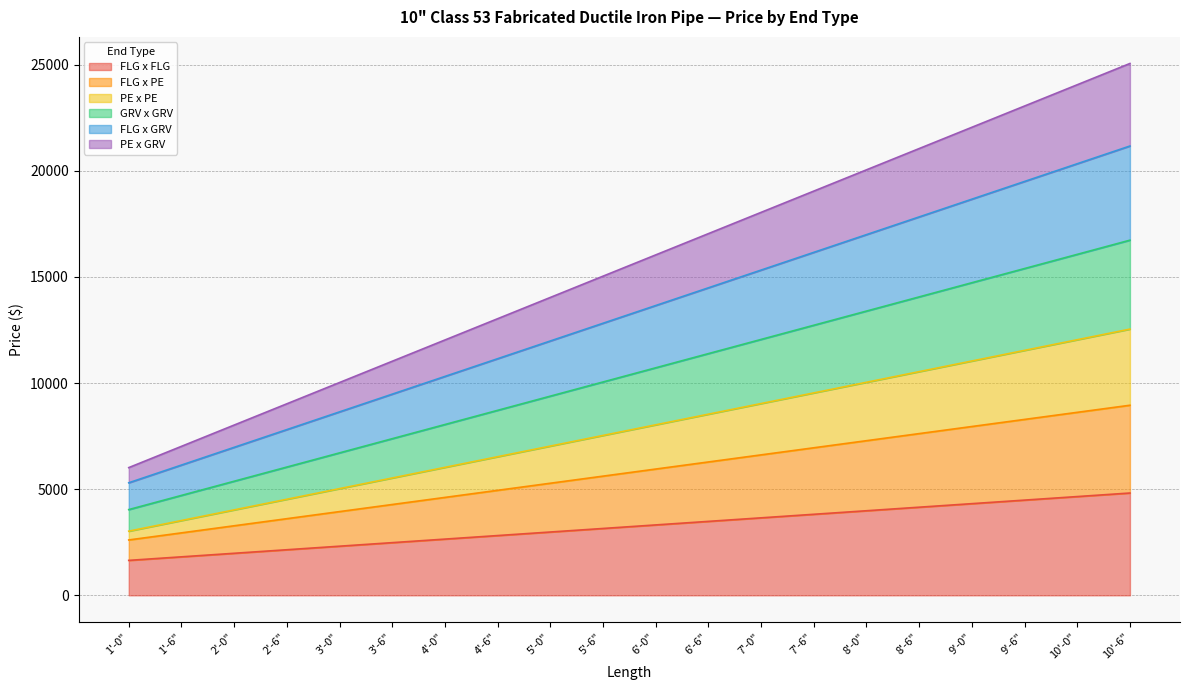

True or false: FLG x FLG and PE x PE cross at least once.

False